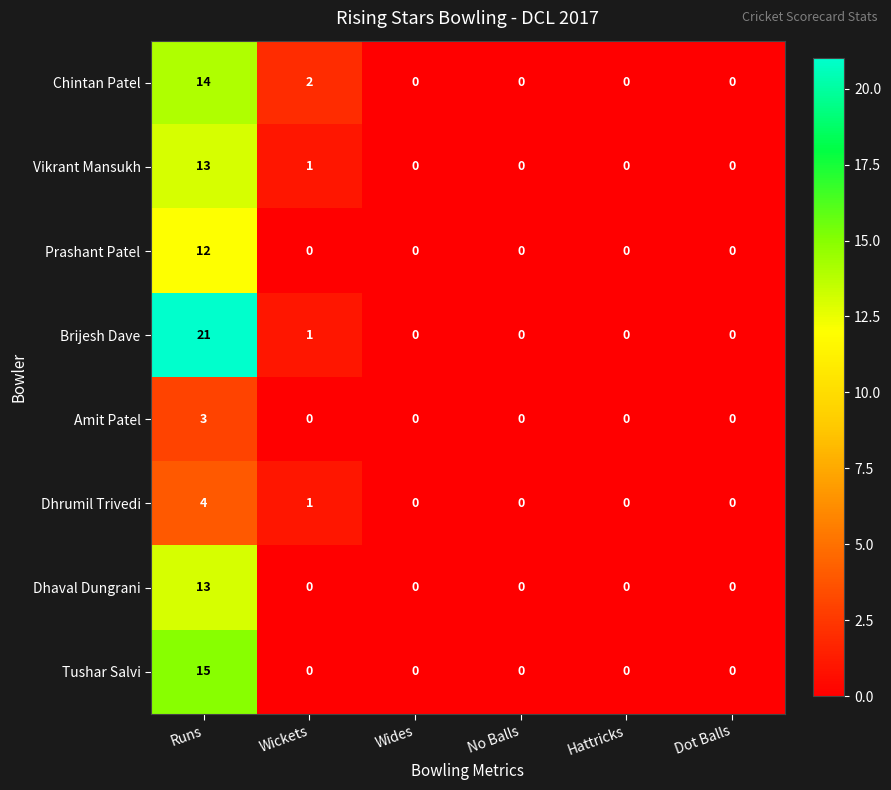

Is it true that Brijesh Dave equals 0 at No Balls?

True